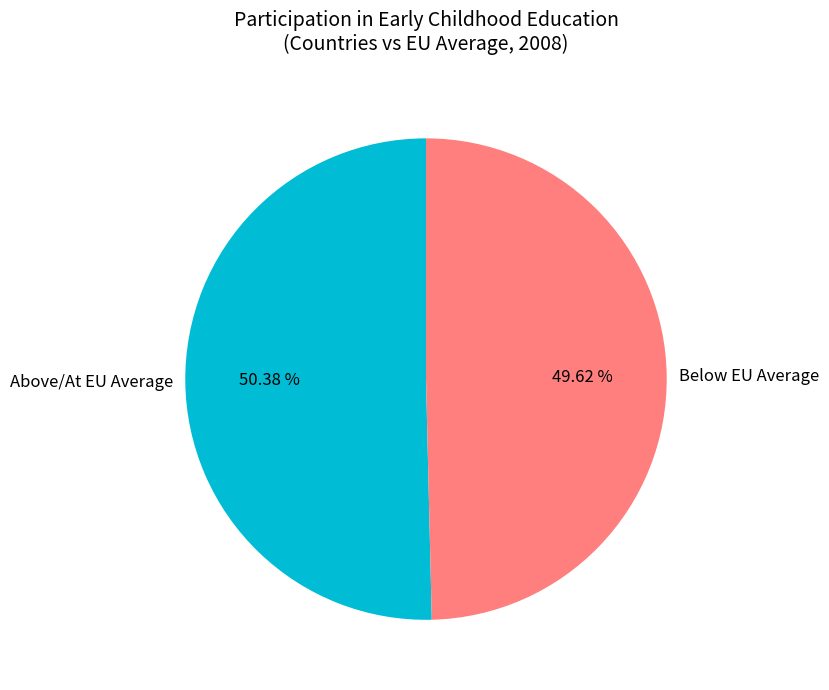

To the nearest percent, what is the difference between the largest and smallest slice percentages?

1%